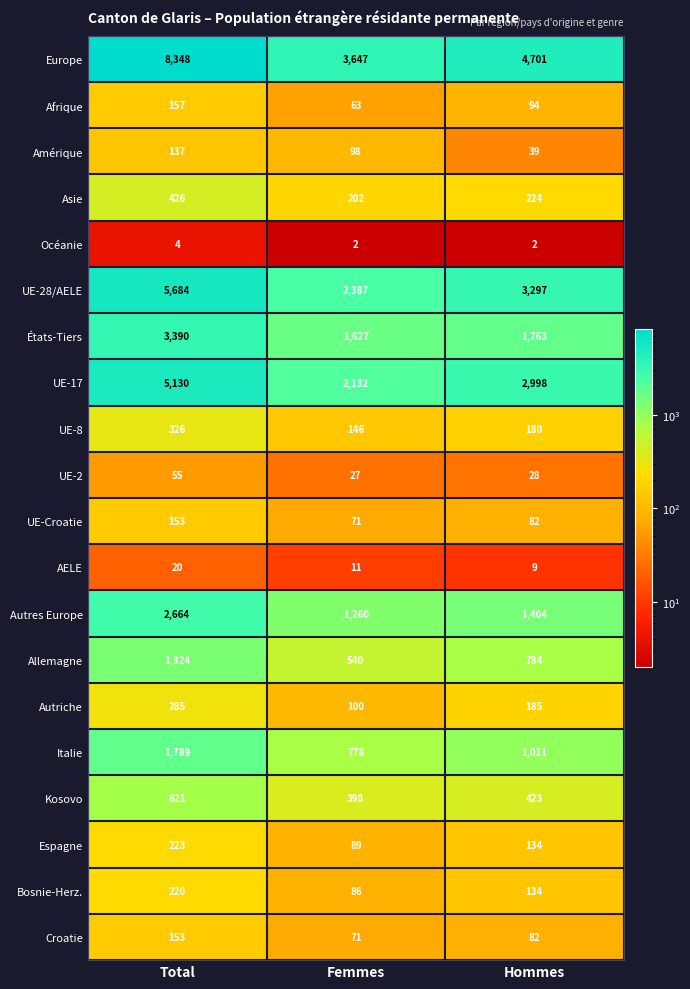

What is the total value across all series at Femmes?

13735